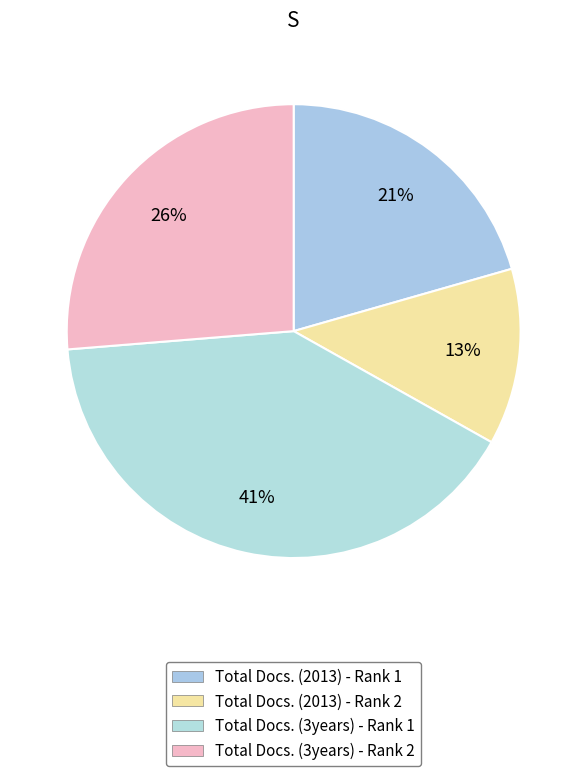

Is there a majority slice in this chart?

No